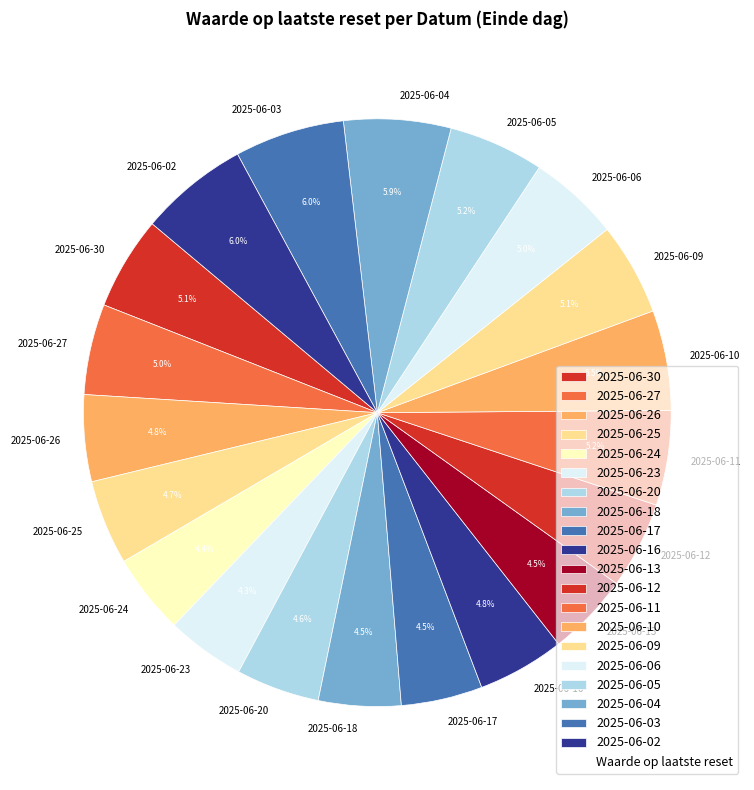

How much of the chart is everything except 2025-06-03?

94.0%